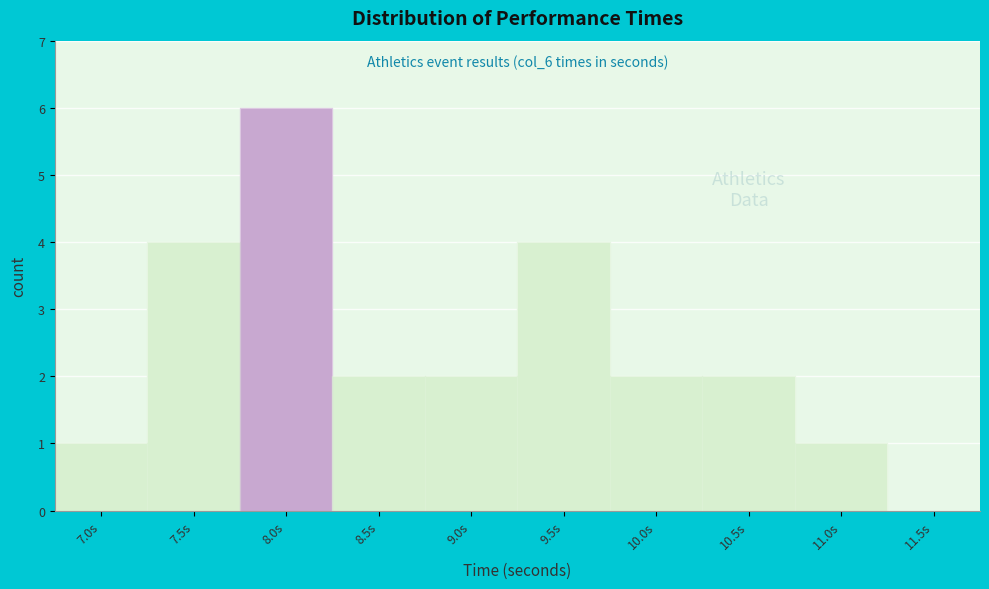

Reading right to left, extract all data points from this chart.

11.5s=0	11.0s=1	10.5s=2	10.0s=2	9.5s=4	9.0s=2	8.5s=2	8.0s=6	7.5s=4	7.0s=1